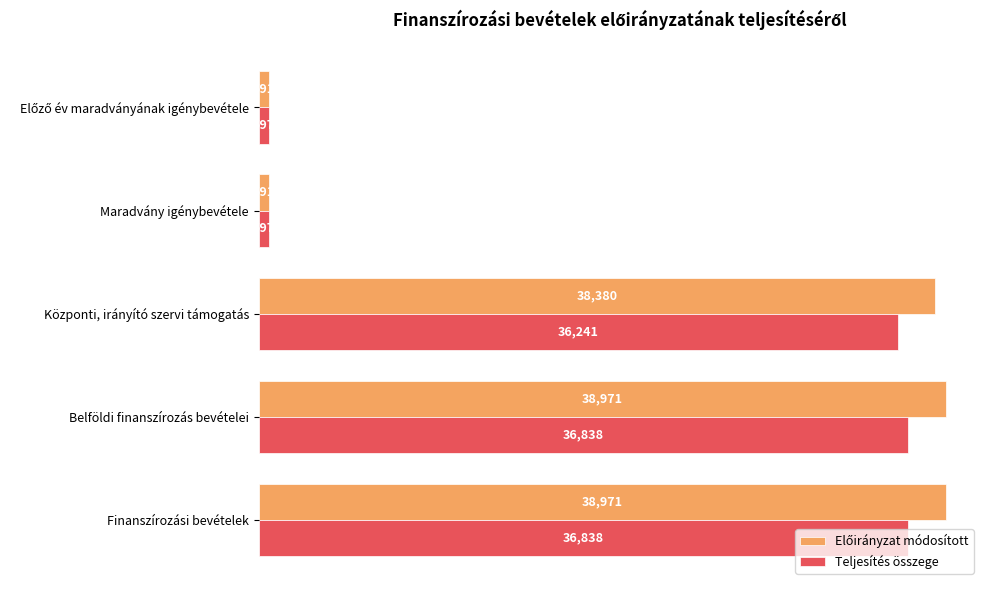

What is the difference between the second highest and second lowest values in the Teljesítés összege series?

36241